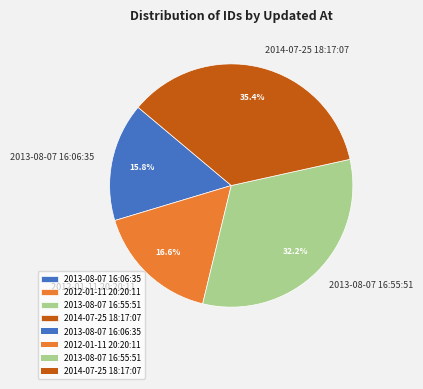

True or false: 2013-08-07 16:55:51 accounts for 32% of the total.

True